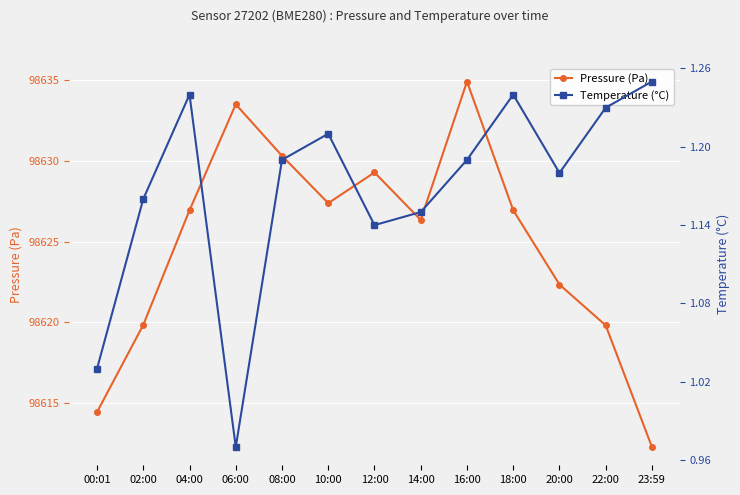

True or false: temperature and pressure cross at least once.

False